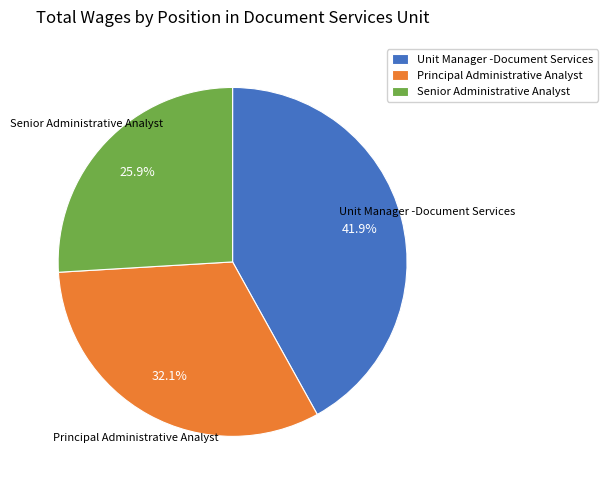

Is it true that Senior Administrative Analyst is 12% of the pie?

False